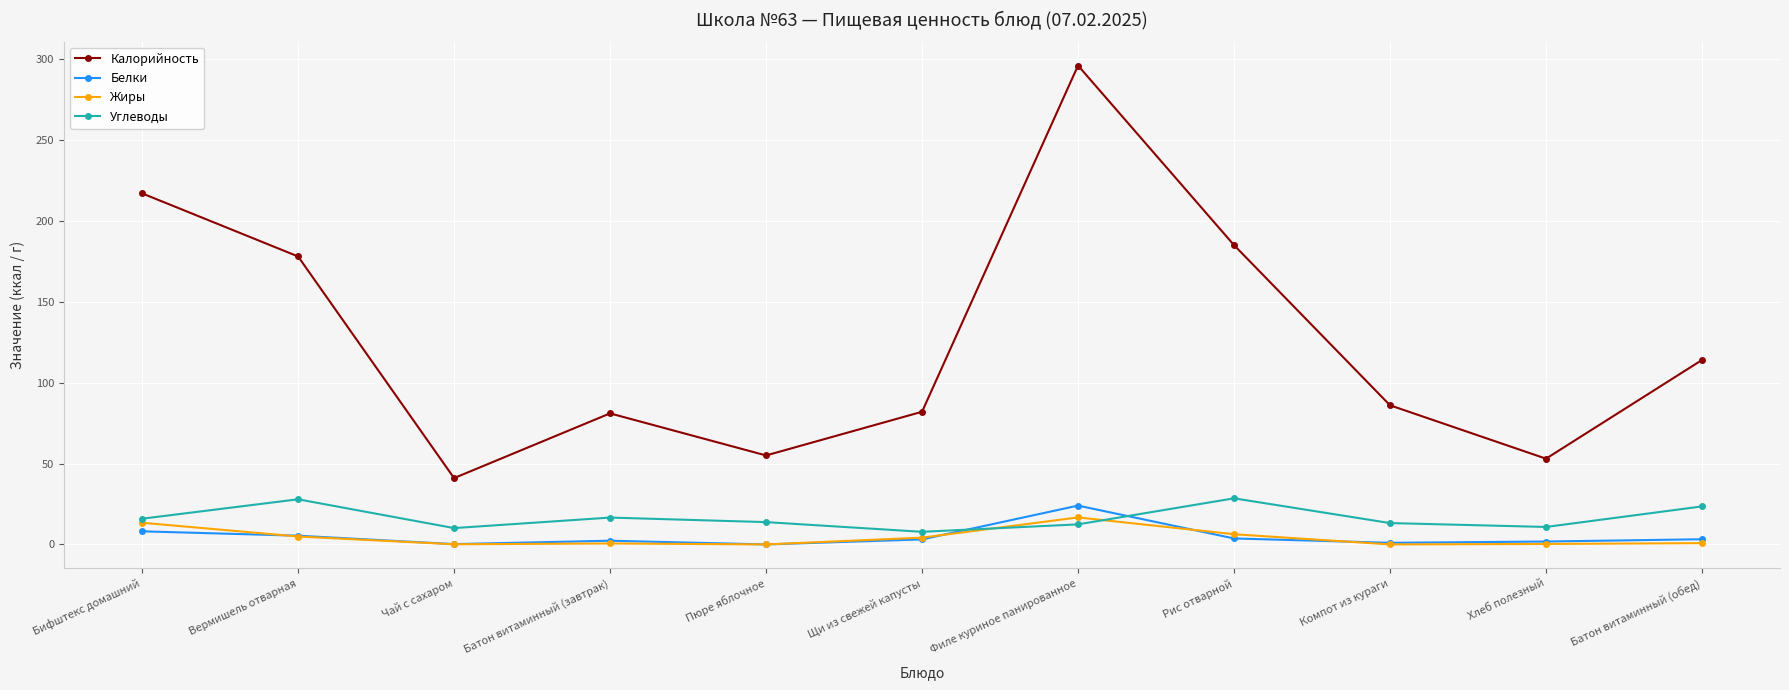

What are all the series names shown in the legend?

Калорийность, Белки, Жиры, Углеводы